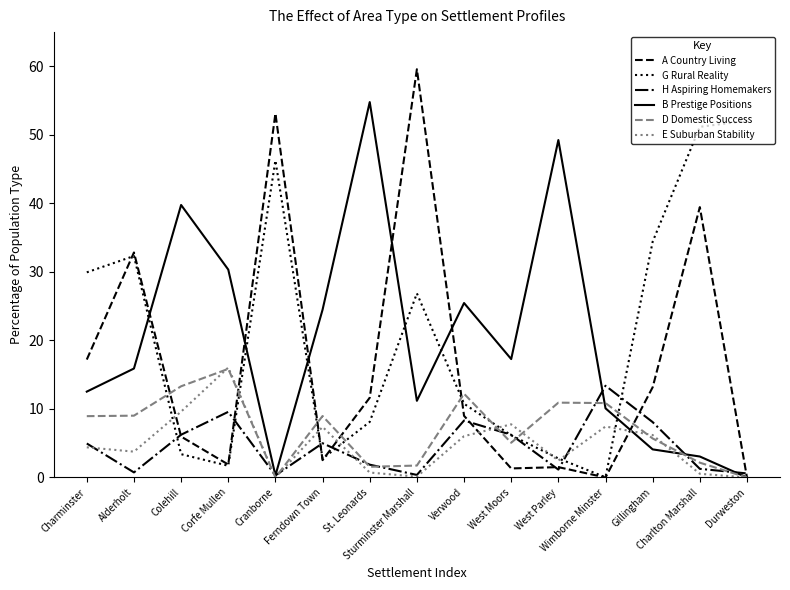

Which series has the widest spread of values?

A Country Living